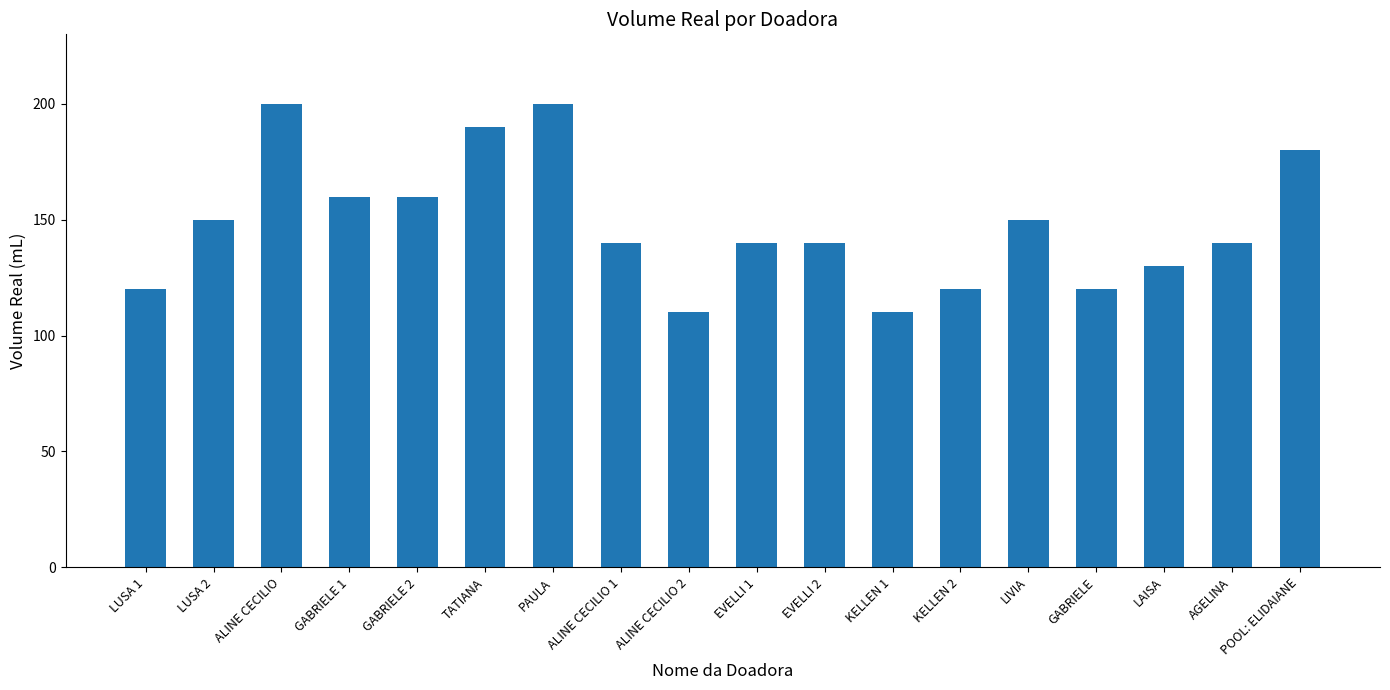

Is it true that the value at LUSA 2 is 150?

True